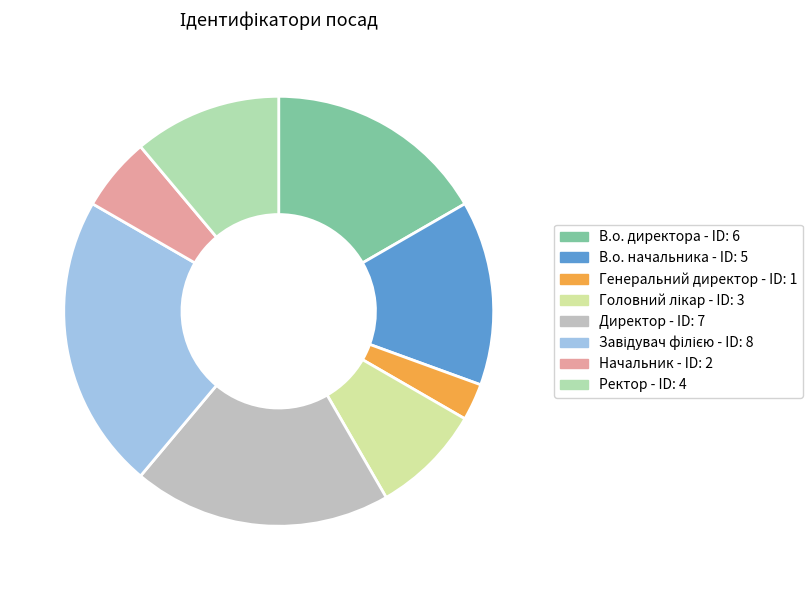

To the nearest percent, what portion does Завідувач філією represent?

22%